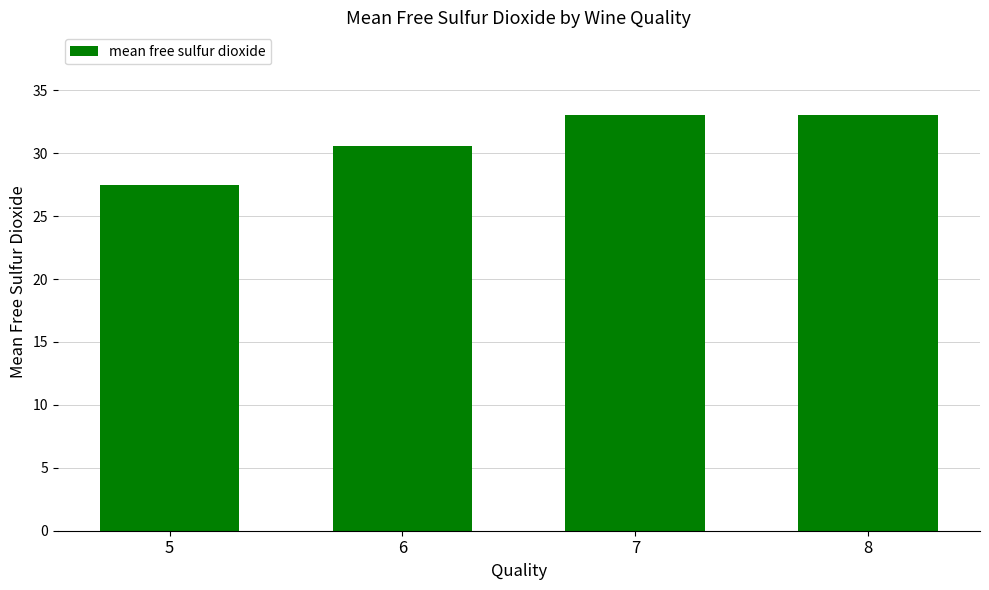

What is the greatest value displayed?

33.0